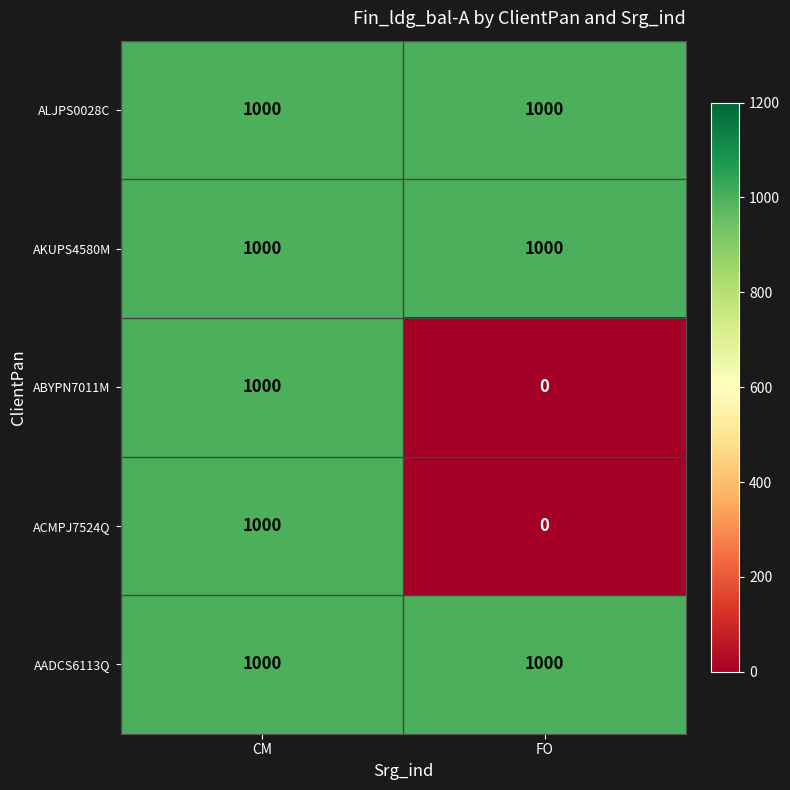

Rank the categories by ACMPJ7524Q value from highest to lowest.

CM, FO